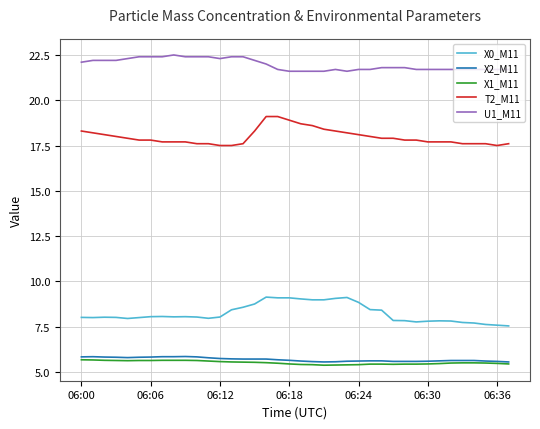

True or false: X2_M11 and U1_M11 intersect in this chart.

False